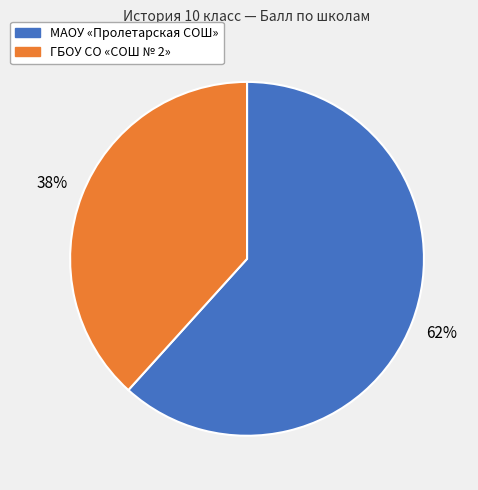

To the nearest percent, what is the average slice percentage?

50%